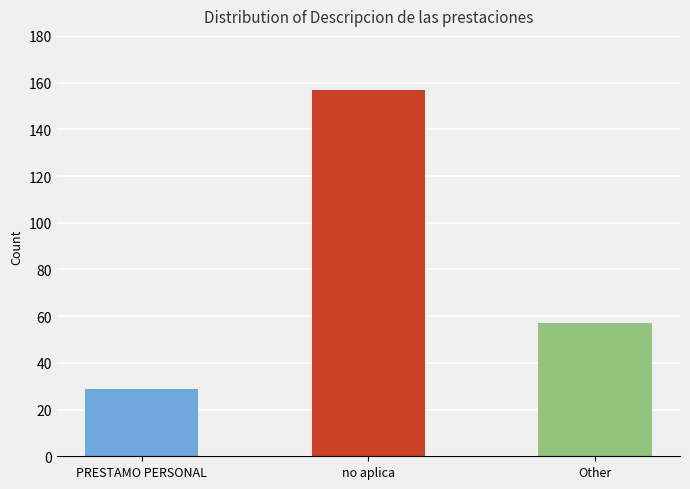

What is the difference between the values at Other and PRESTAMO PERSONAL?

28